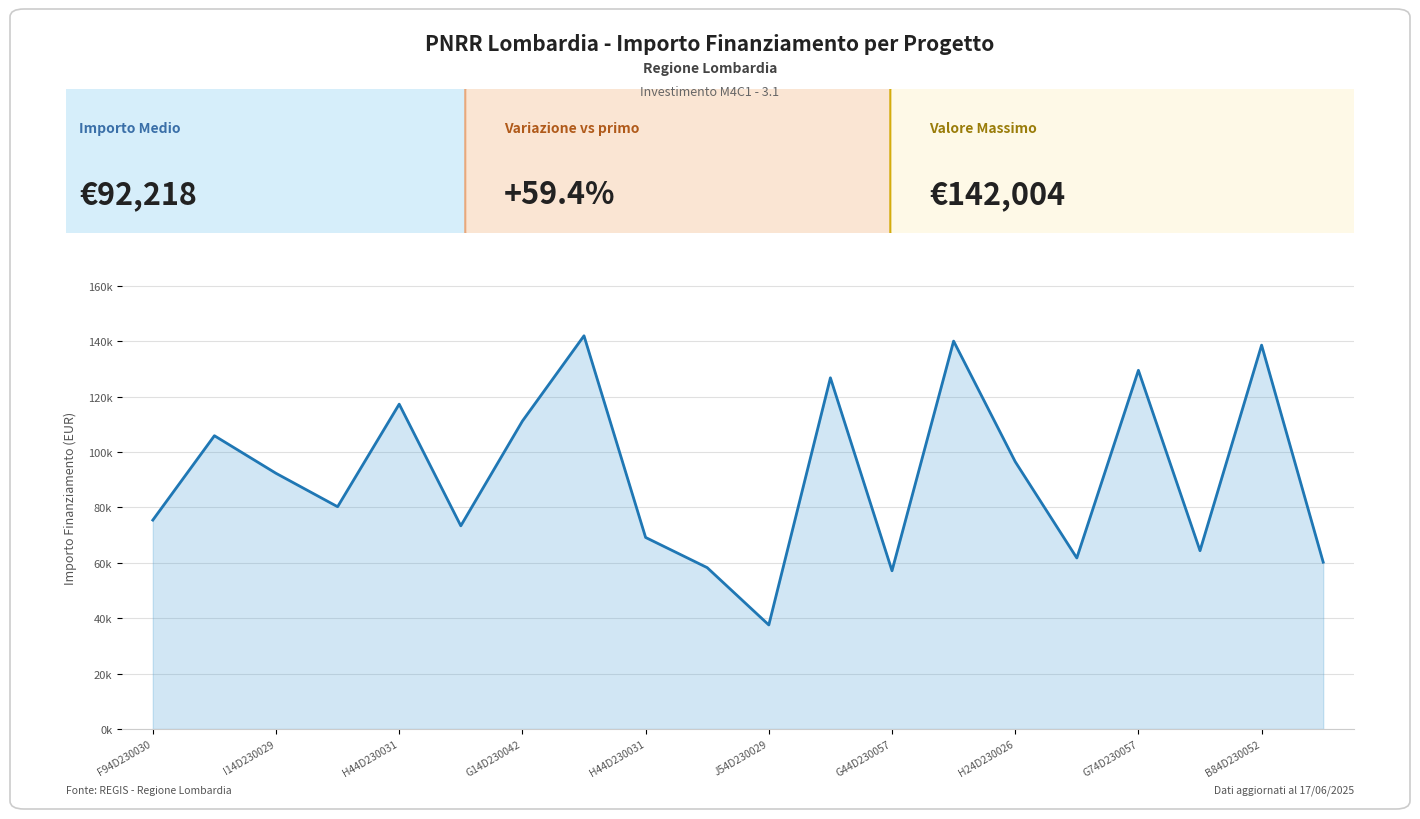

Is this an area chart (filled region under the line)?

Yes